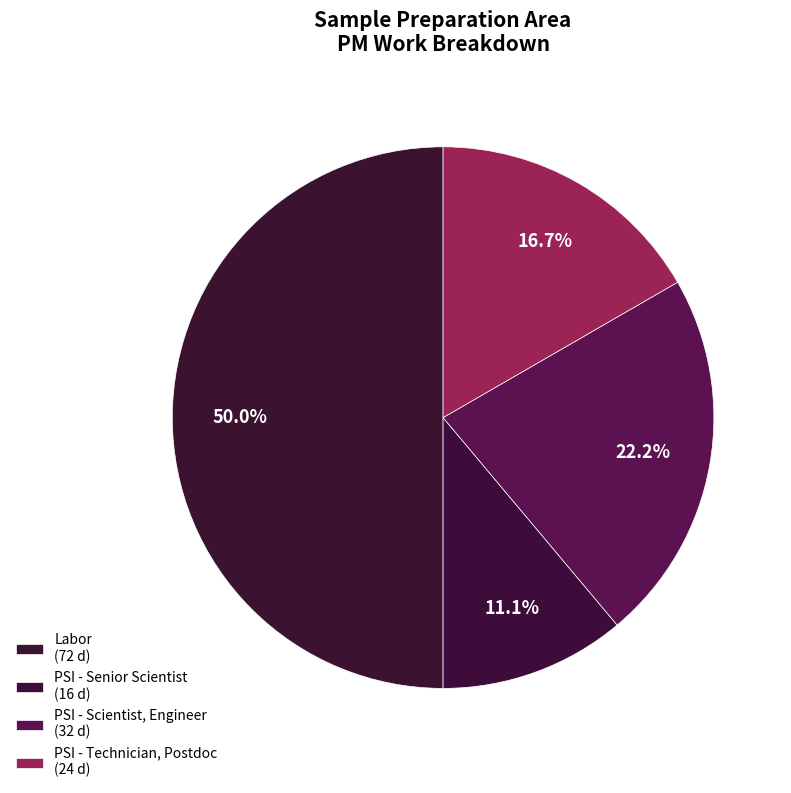

How many segments does this pie chart have?

4